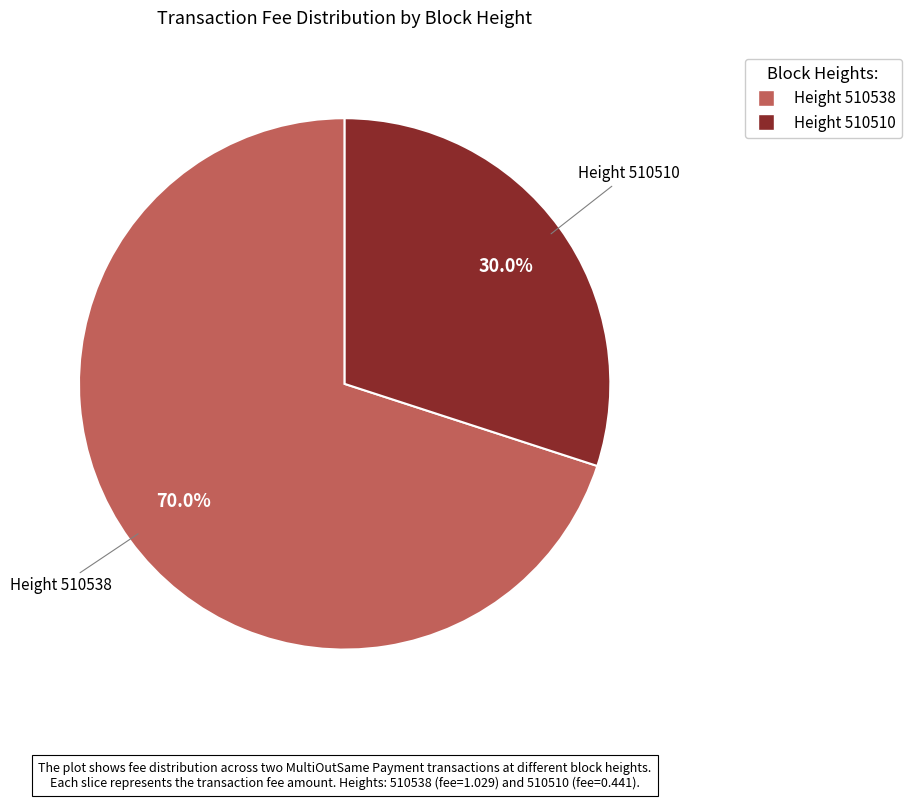

Between Height 510510 and Height 510538, which is larger?

Height 510538